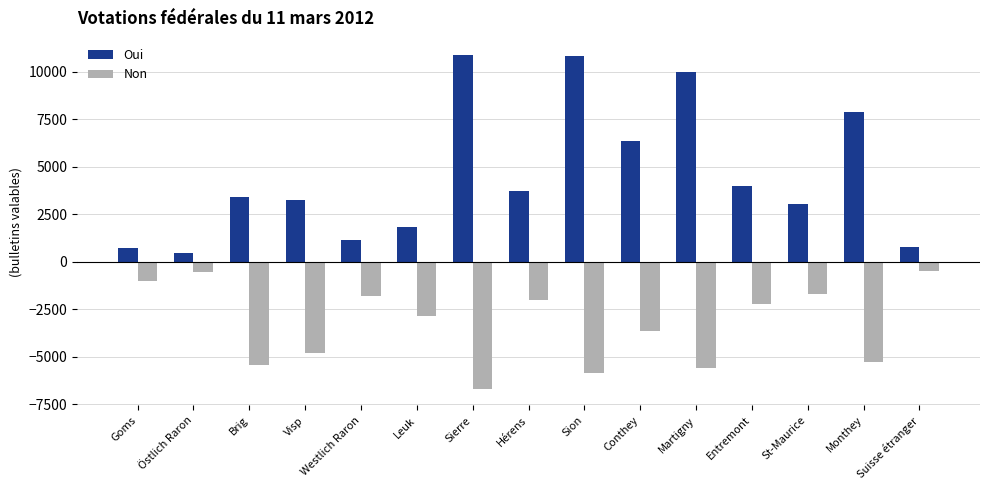

List the series in order of their overall mean, highest first.

Oui, Non